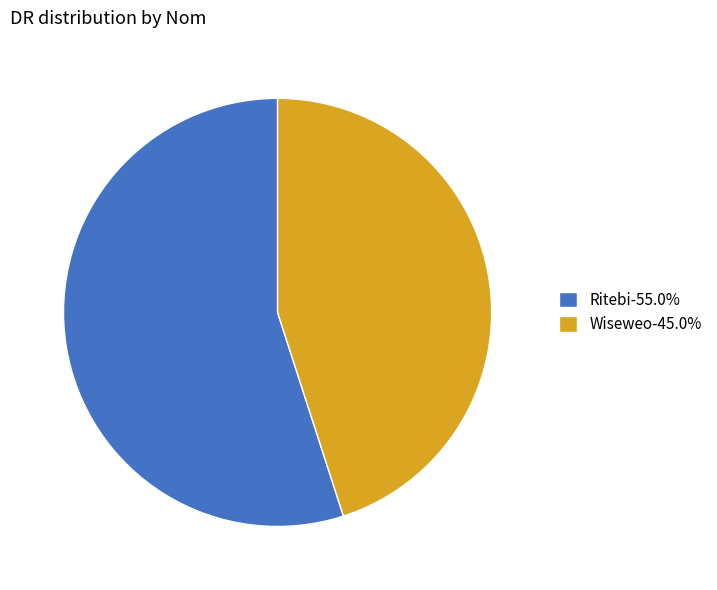

Combined, do Wiseweo-45.0% and Ritebi-55.0% account for over 50%?

Yes